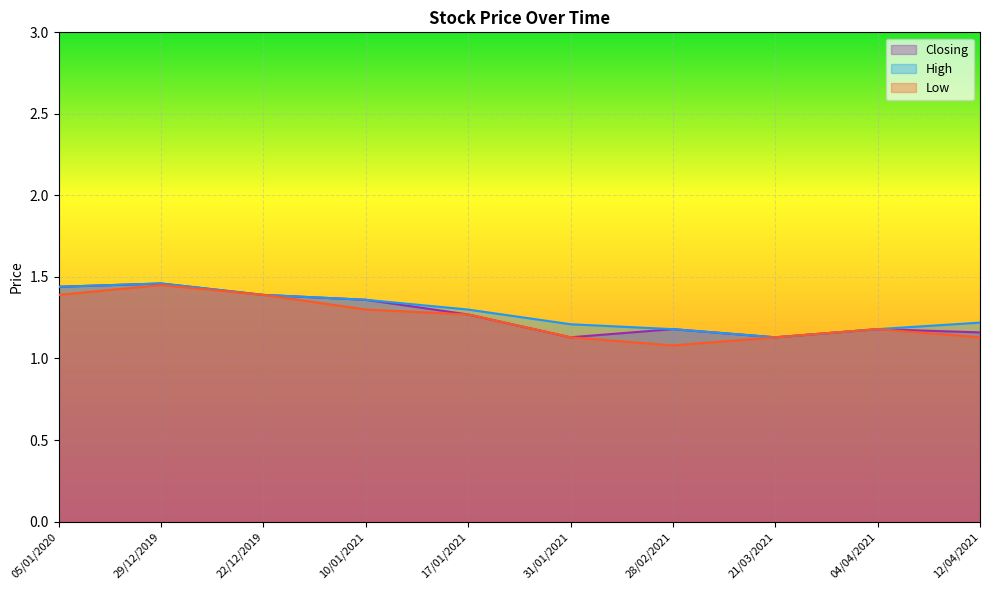

What is the spread (max minus min) of values at 05/01/2020?

0.1